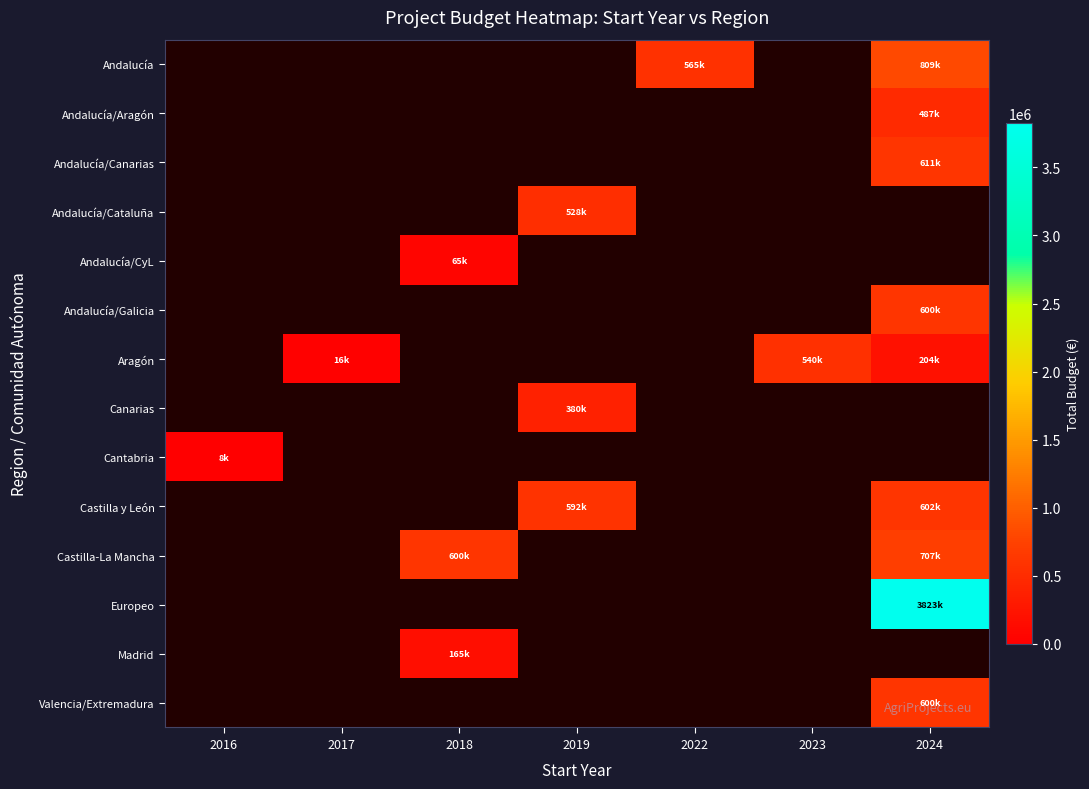

Which label corresponds to the largest value in the chart?

2024